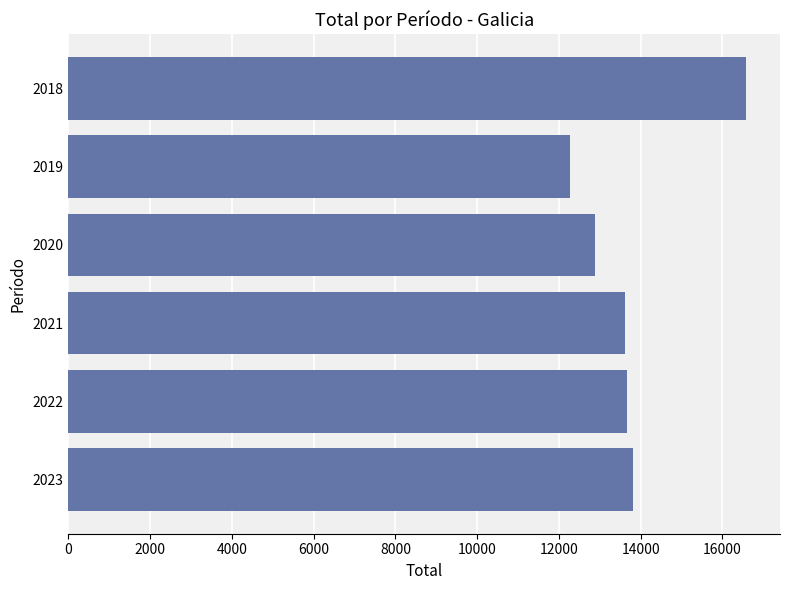

The chart shows a value of 16579 at 2018. True or false?

True